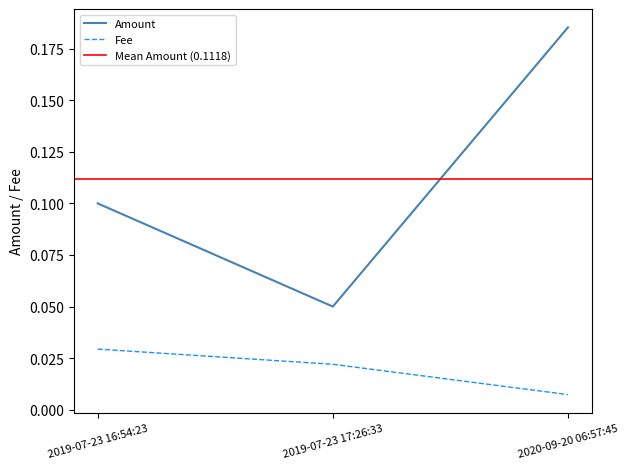

What is the sum of all Fee values?

0.1